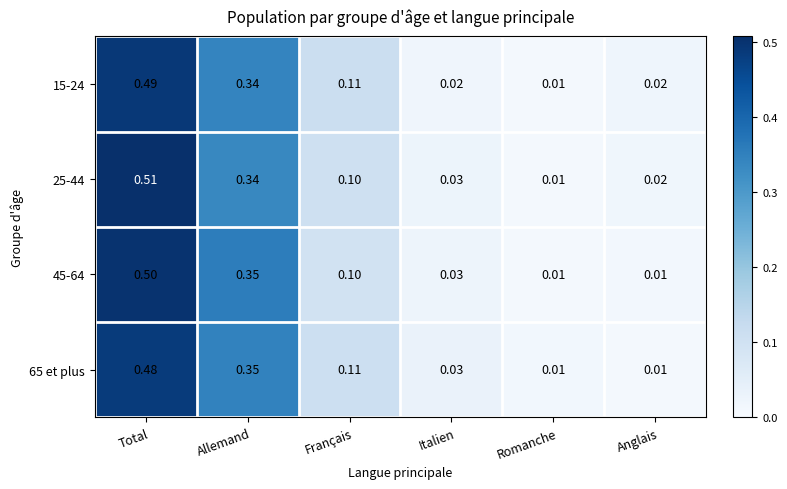

At which category is the sum across all series the highest?

Total